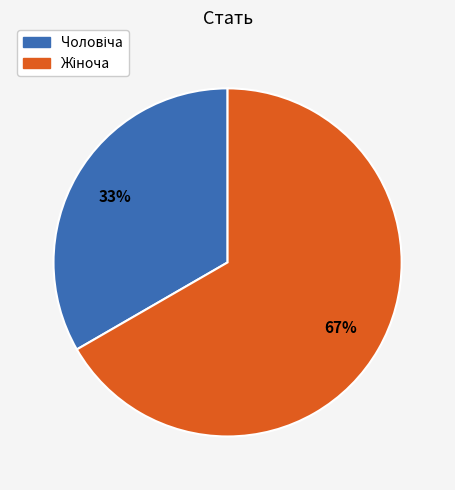

To the nearest percent, what is the average slice percentage?

50%